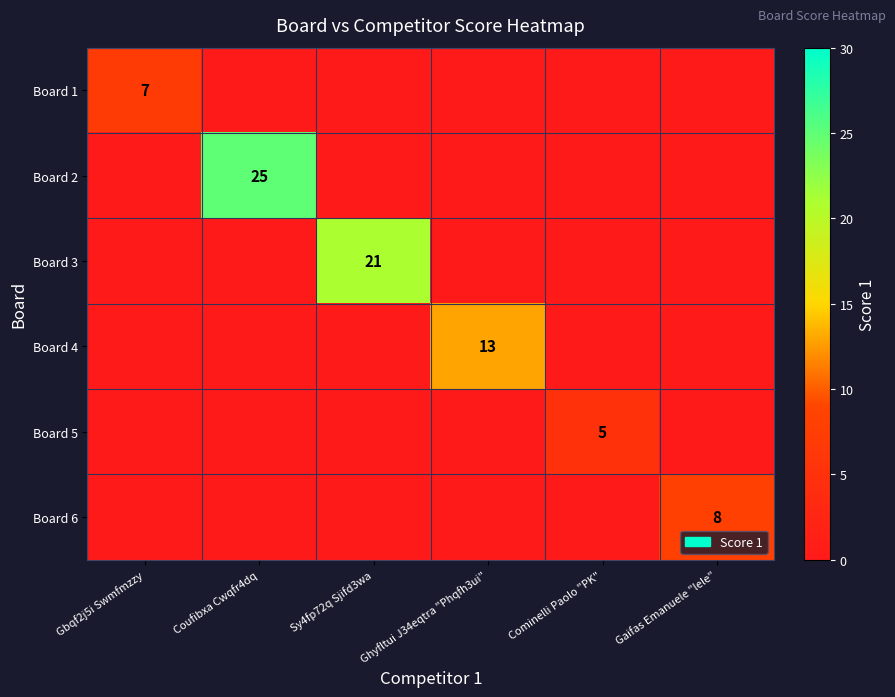

The value of Board 5 at Cominelli Paolo "PK" is 1. True or false?

False